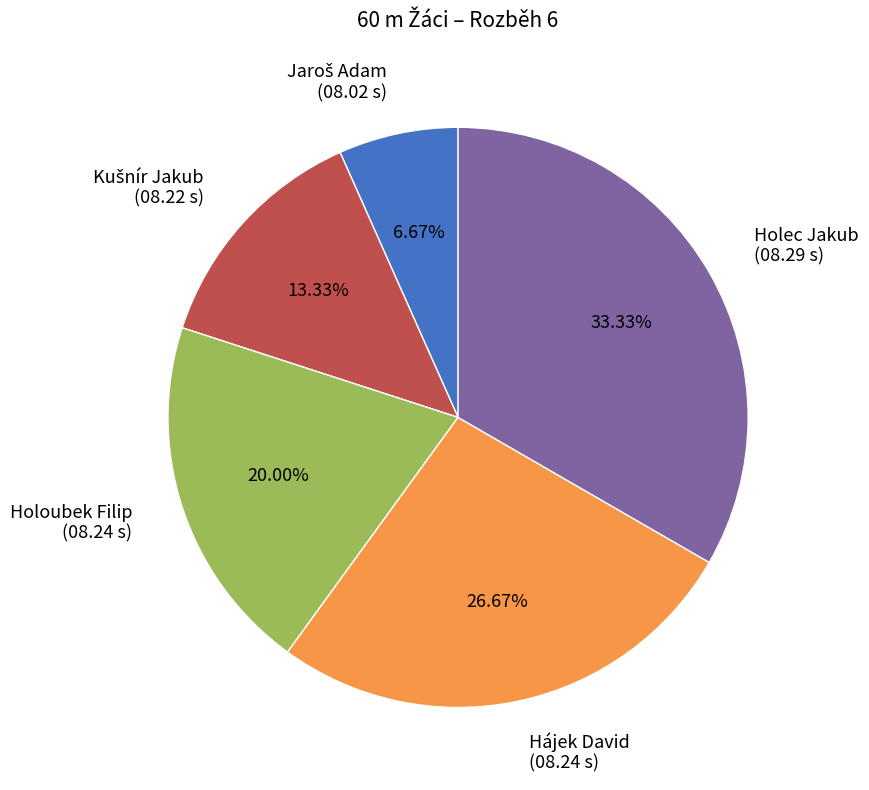

Combined, do Holec Jakub (08.29 s) and Holoubek Filip (08.24 s) account for over 50%?

Yes